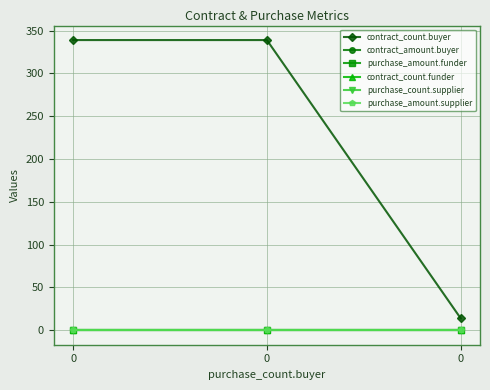

Is this an area chart (filled region under the line)?

No